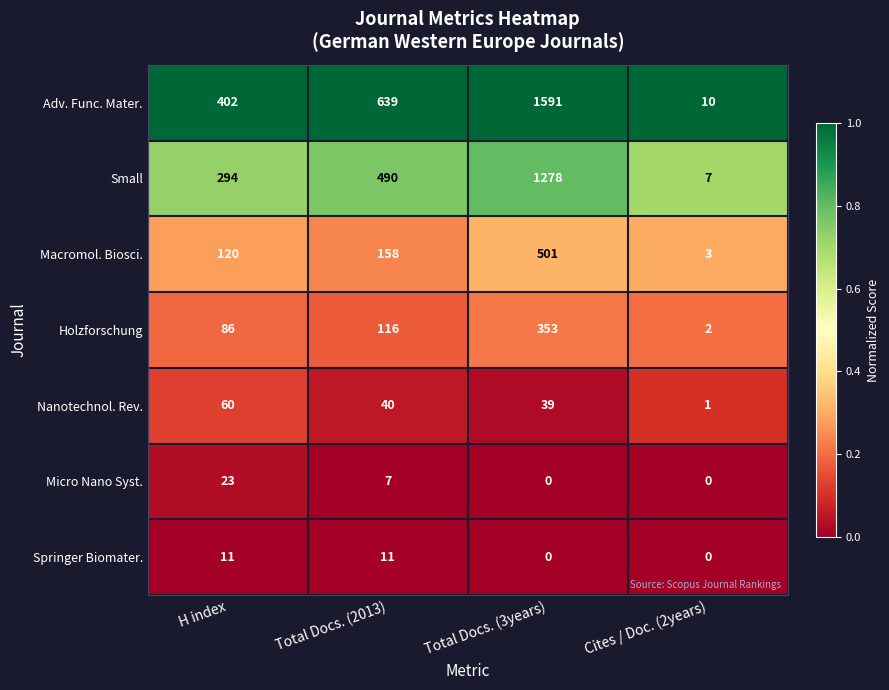

Rank the series by their maximum value, from lowest to highest.

Springer Biomater., Micro Nano Syst., Nanotechnol. Rev., Holzforschung, Macromol. Biosci., Small, Adv. Func. Mater.